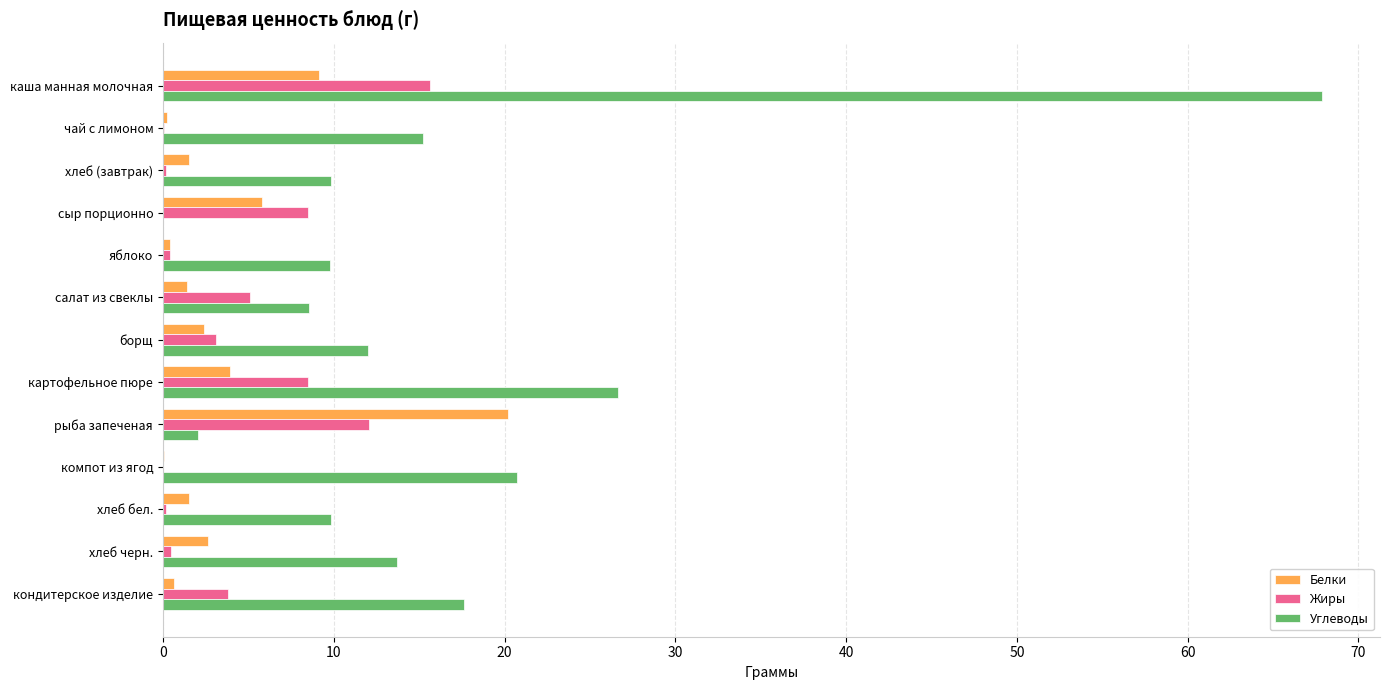

At which label does Белки reach its peak?

рыба запеченая